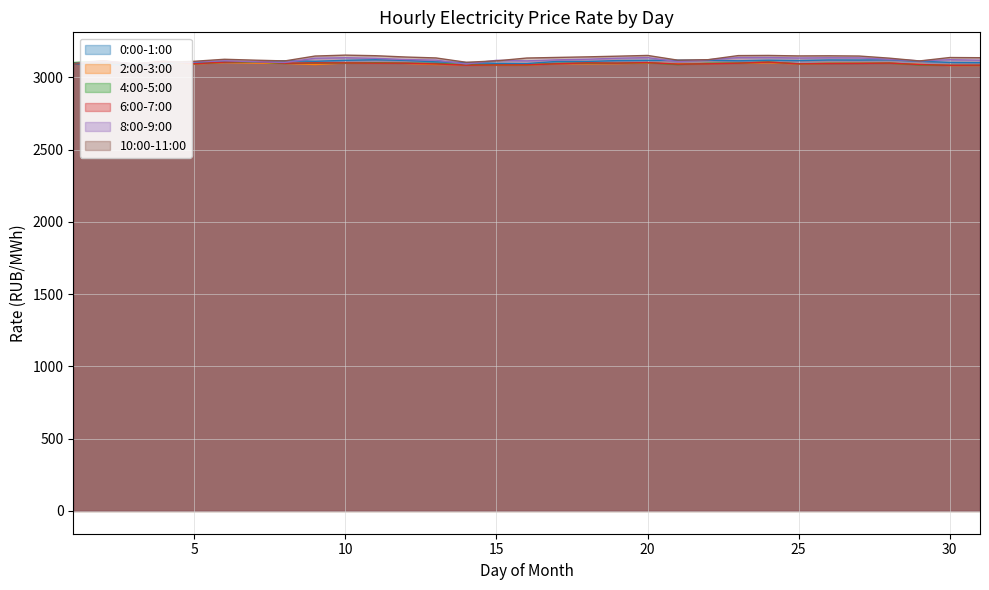

What is the value of the 6:00-7:00 point at the 5th from the left?

3093.4